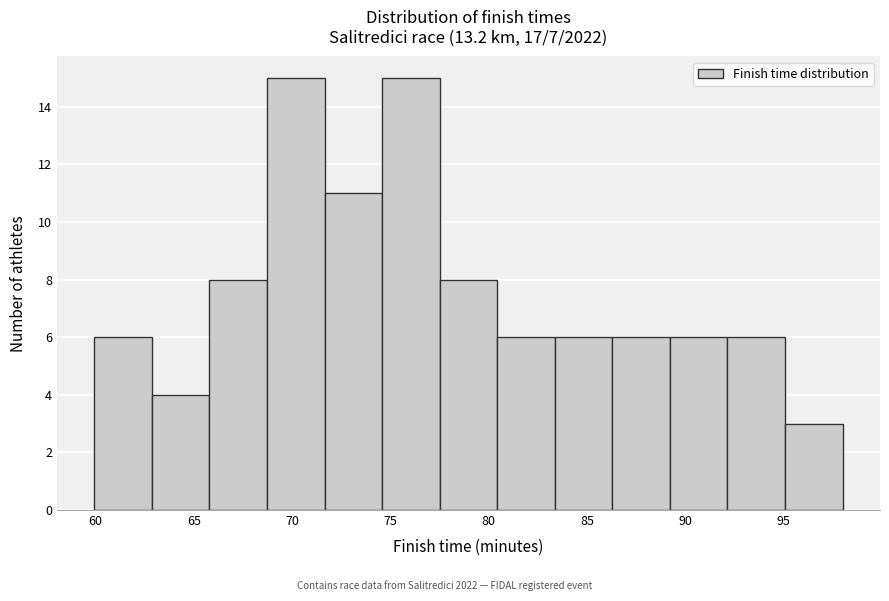

Reading left to right, list every bar in this chart as the range it spans on the x-axis followed by its height. Neither the bar edges nor the heights are printed on the chart, so give them approximately, as read against the axes.

60.0 to 63.0: 6
63.0 to 66.0: 4
66.0 to 68.5: 8
68.5 to 71.5: 15
71.5 to 74.5: 11
74.5 to 77.5: 15
77.5 to 80.5: 8
80.5 to 83.5: 6
83.5 to 86.5: 6
86.5 to 89.0: 6
89.0 to 92.0: 6
92.0 to 95.0: 6
95.0 to 98.0: 3